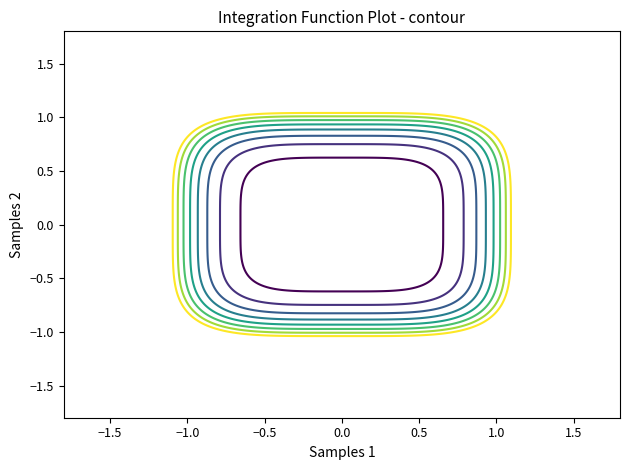

The 3be343af9e910671172fe810b63b675352d79c3 series shows -1 at -1. True or false?

False